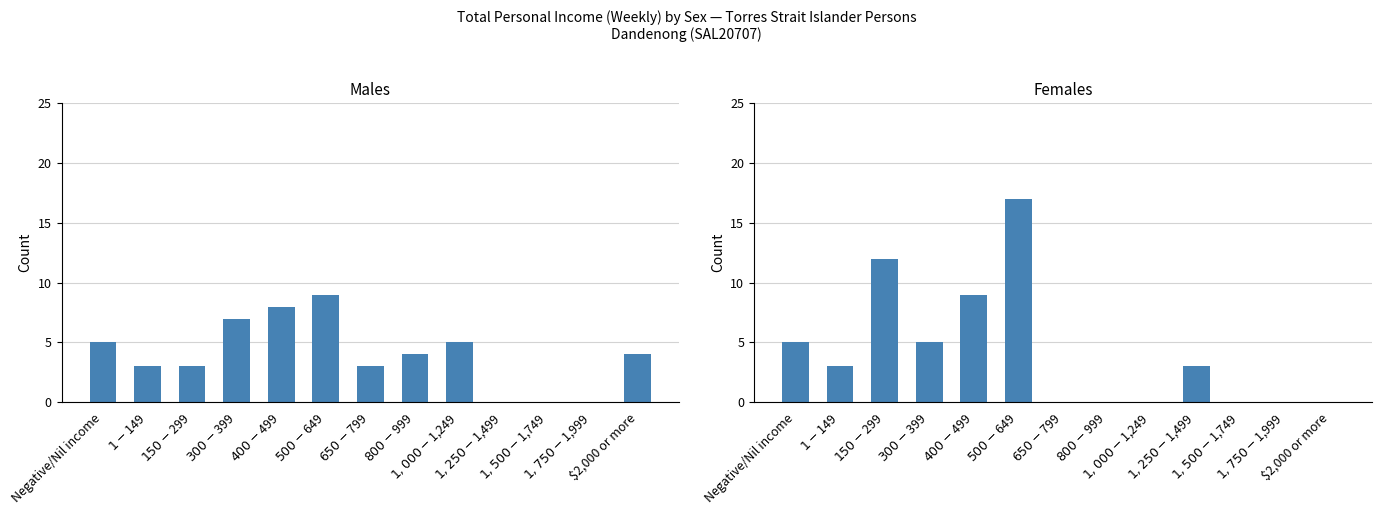

Are the bars grouped side by side (vs. stacked)?

Yes